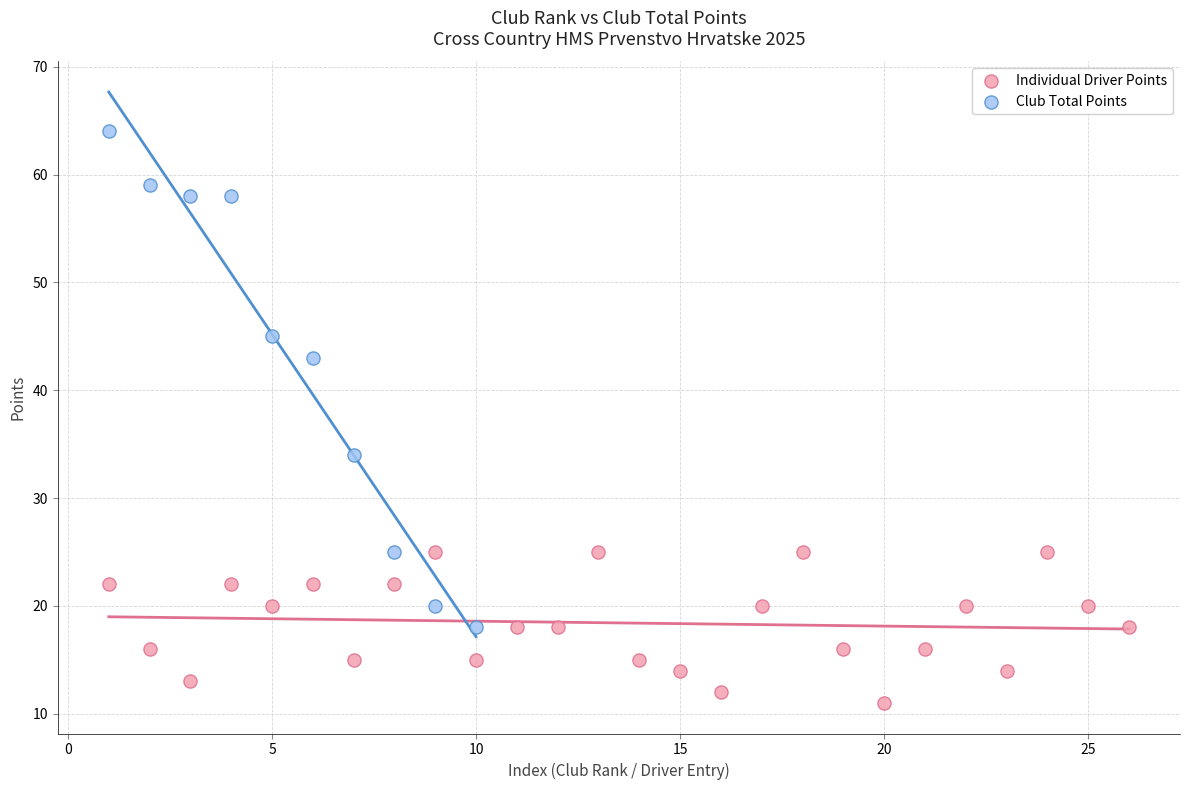

Which series reaches the minimum Y coordinate?

Individual Driver Points